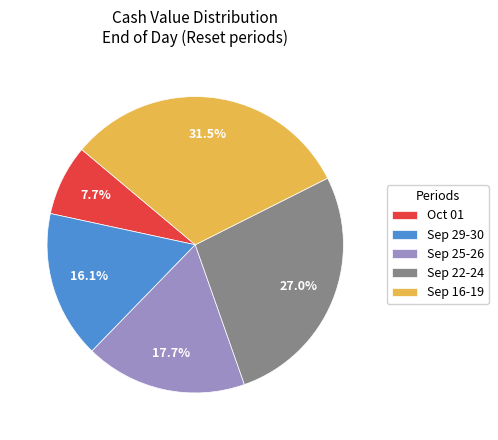

Which slice is the largest?

Sep 16-19